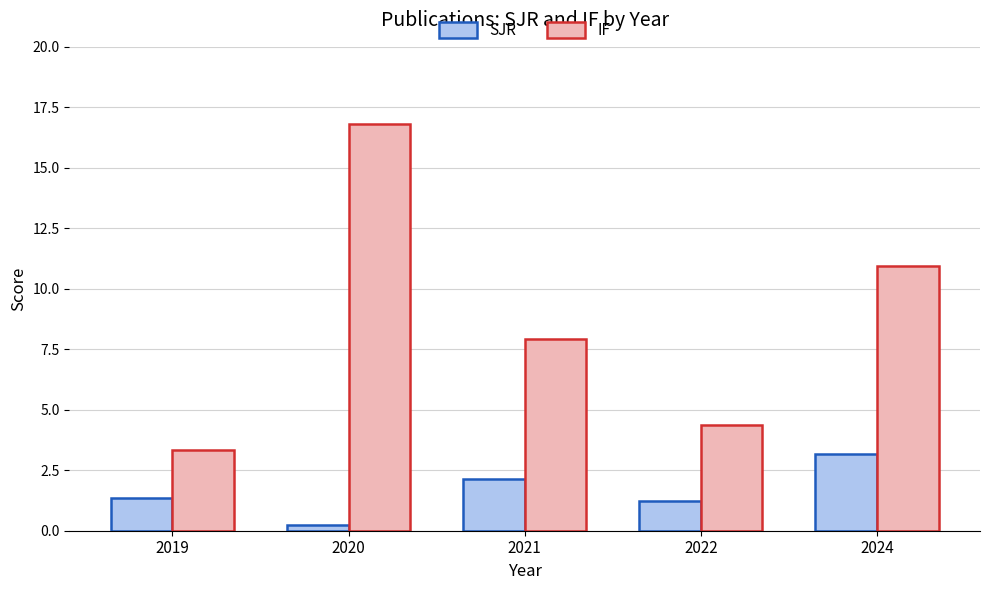

Is the value of IF at 2022 greater than the value of SJR at 2021?

Yes